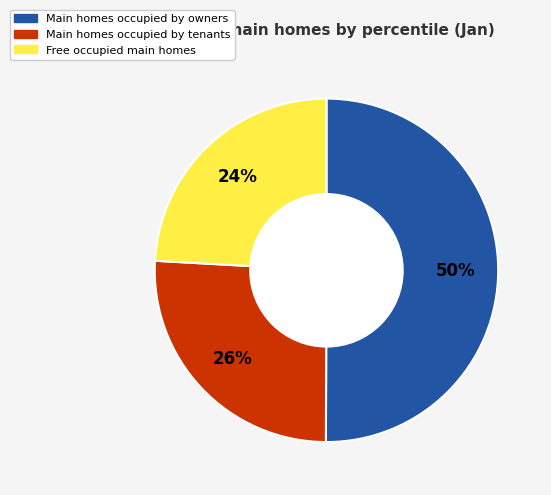

To the nearest percent, what is the difference between the largest and smallest slice percentages?

26%